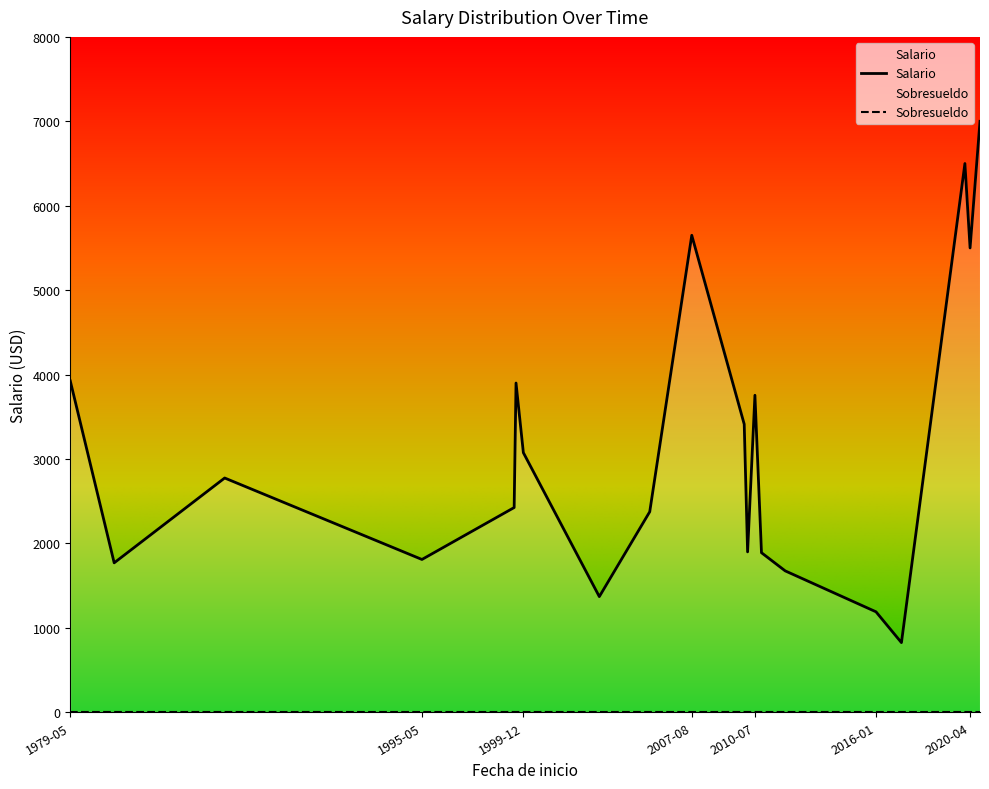

Rank the series by their maximum value, from lowest to highest.

Sobresueldo, Salario